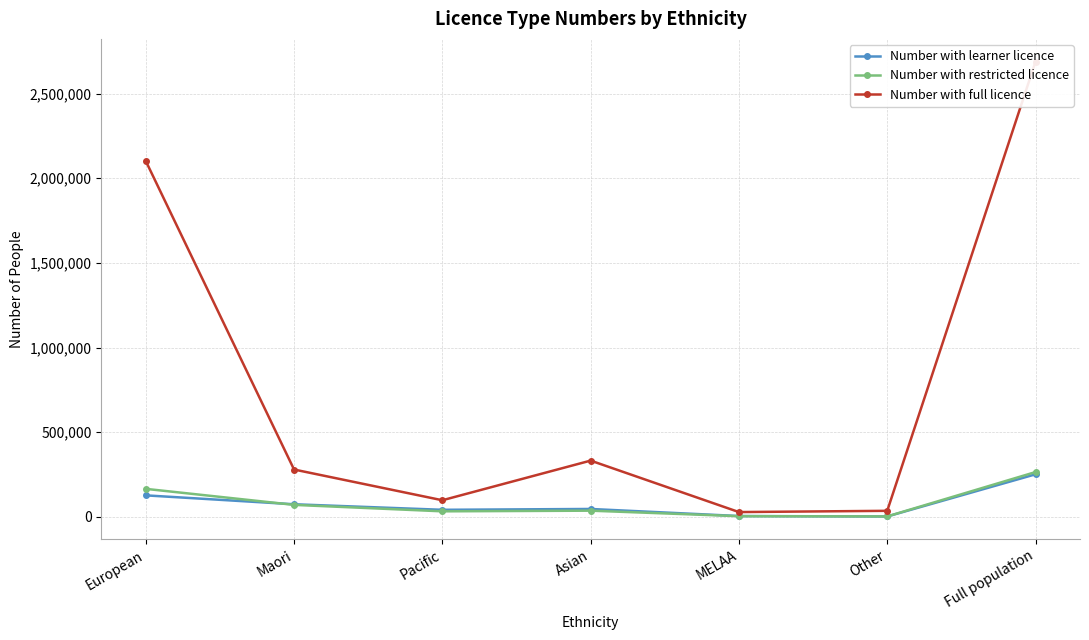

Read the Number with restricted licence value at Asian.

36705